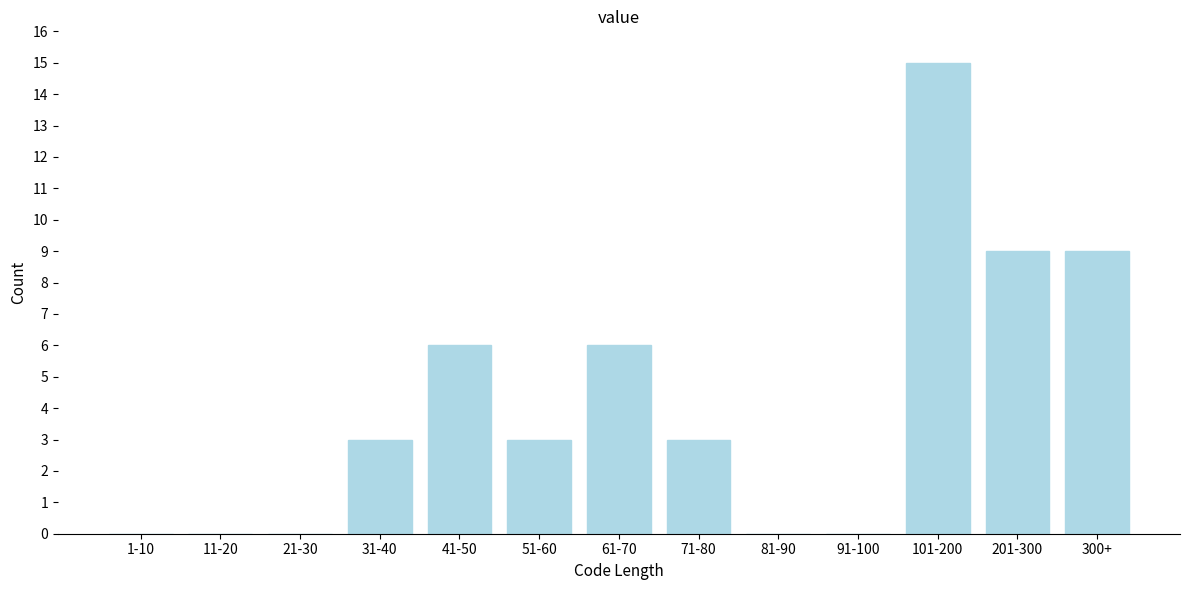

Reading left to right, extract all data points from this chart.

1-10=0	11-20=0	21-30=0	31-40=3	41-50=6	51-60=3	61-70=6	71-80=3	81-90=0	91-100=0	101-200=15	201-300=9	300+=9